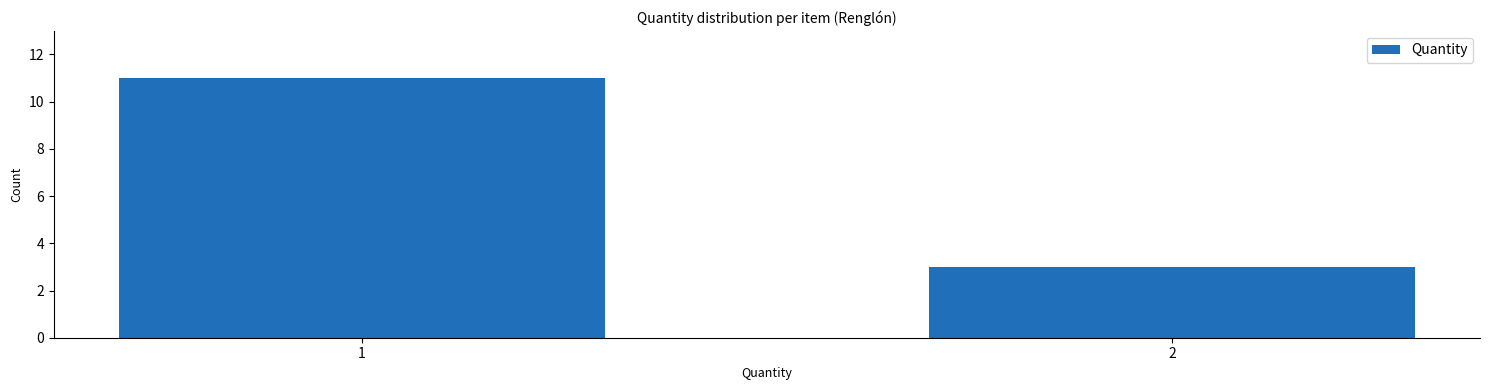

Reading left to right, list all the values displayed in this chart.

11	3